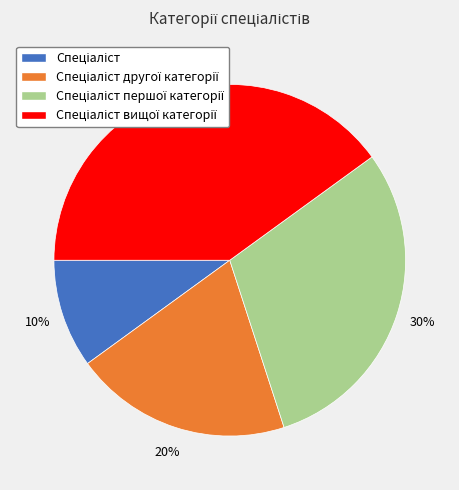

To the nearest percent, what is the difference between the largest and smallest slice percentages?

30%